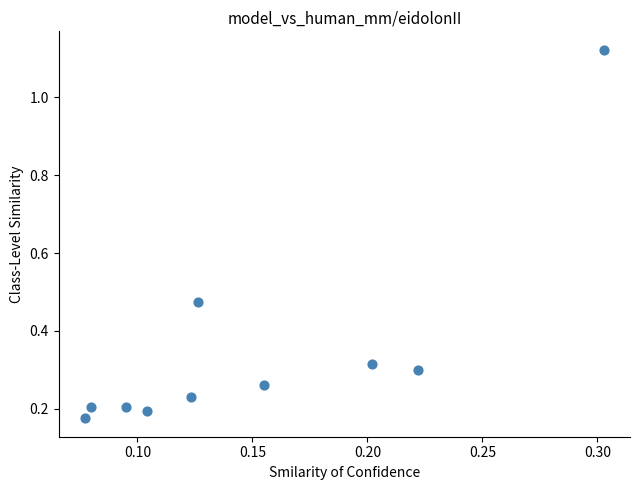

What is the range of Y values (max minus min)?

0.9